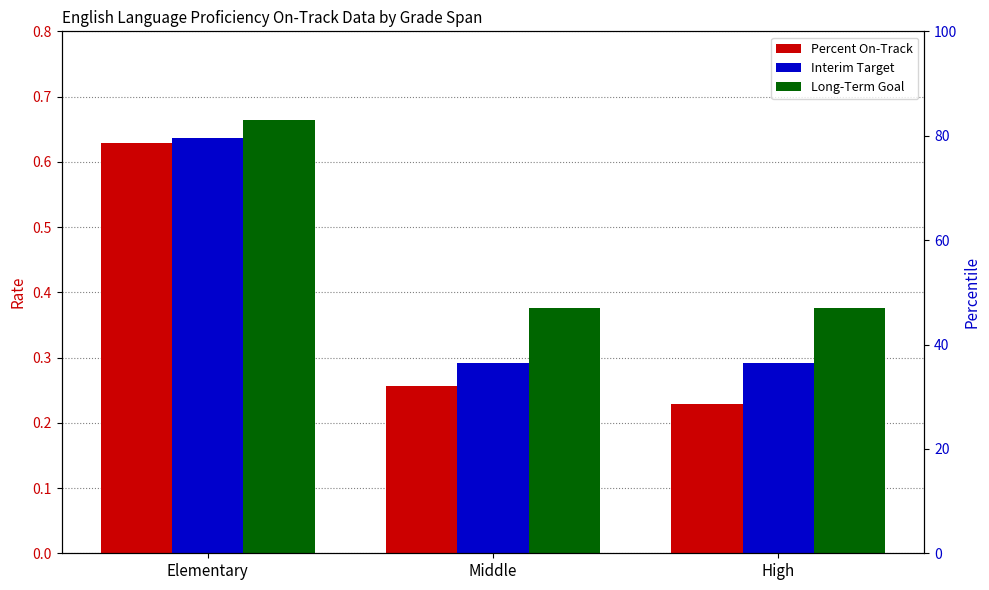

Count the Percent On-Track values in the range 0 to 1.

3